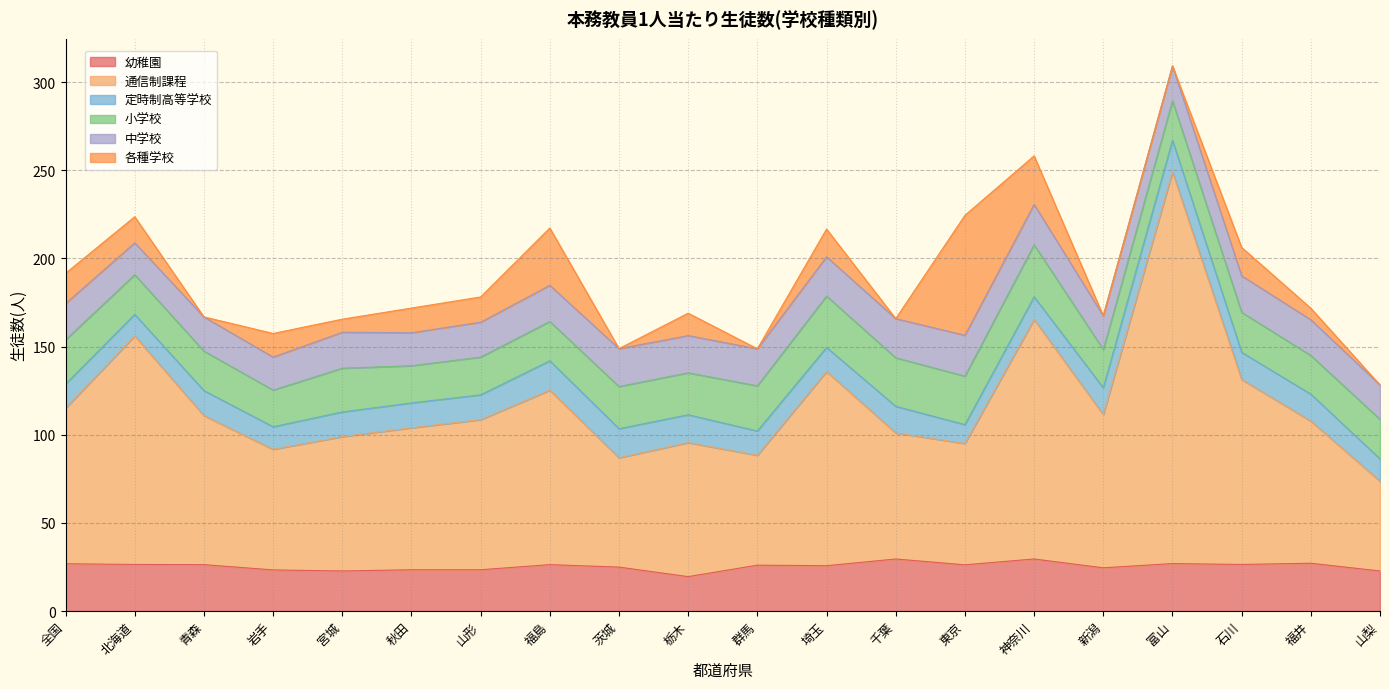

Count the number of categories in the chart.

20